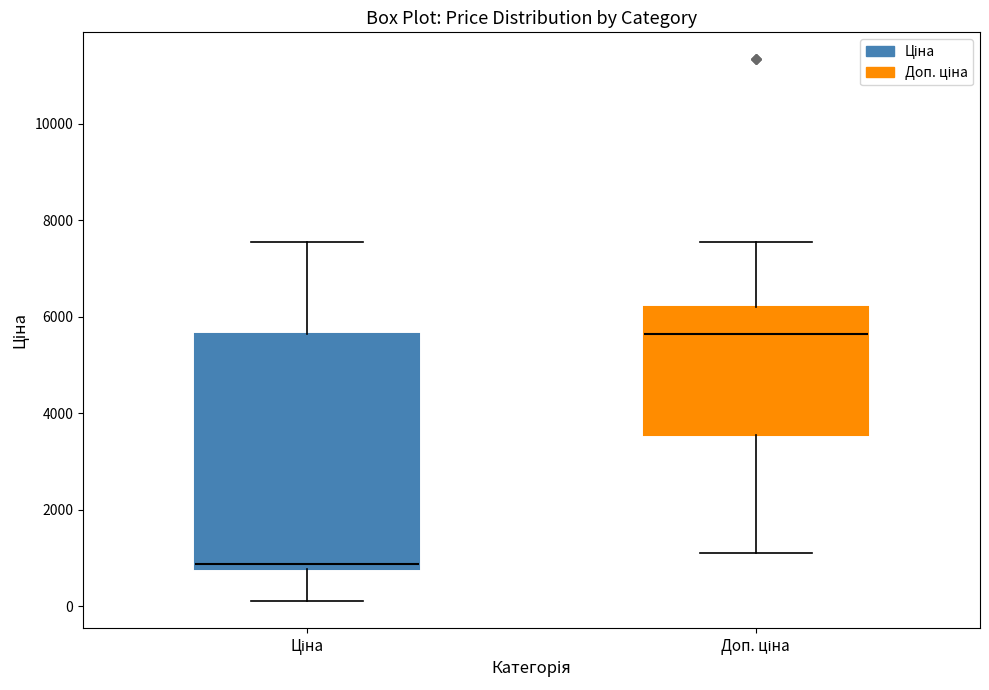

Where is the lower edge of the box for Доп. ціна on the y-axis? The values are not printed on the chart, so give them approximately, as read against the axis.

3600